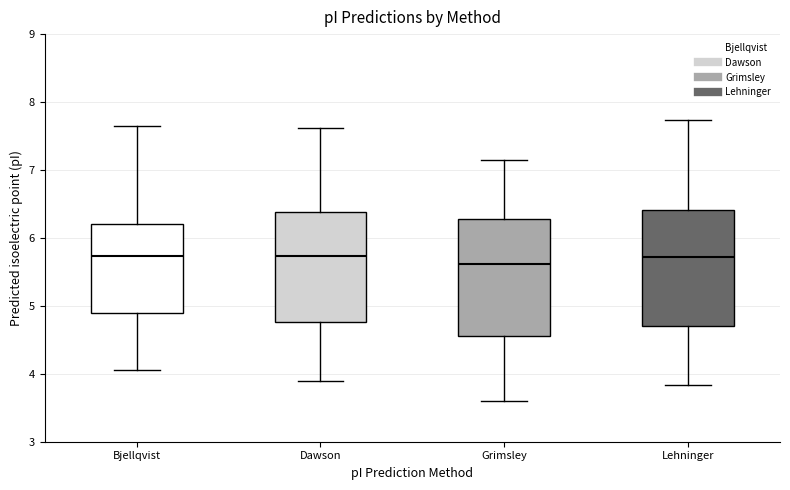

Which box's median line is the lowest?

Grimsley